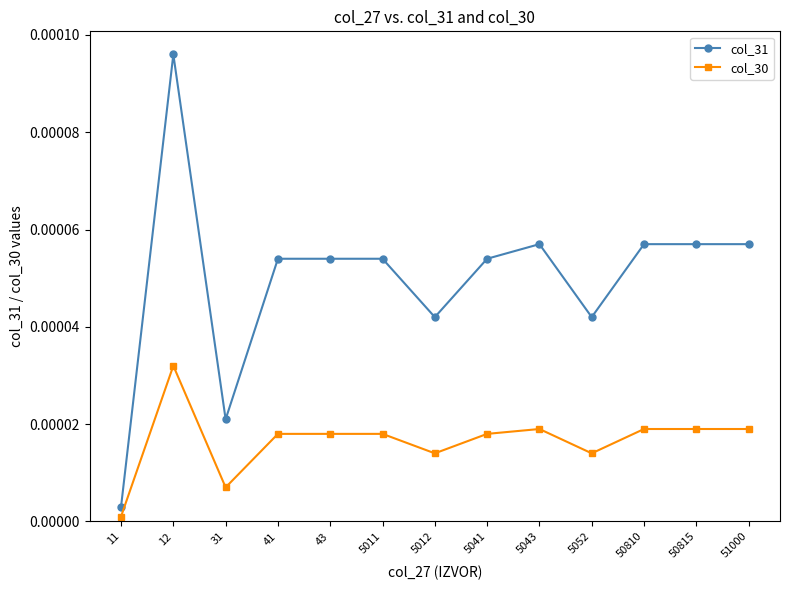

True or false: col_31 and col_30 intersect in this chart.

False